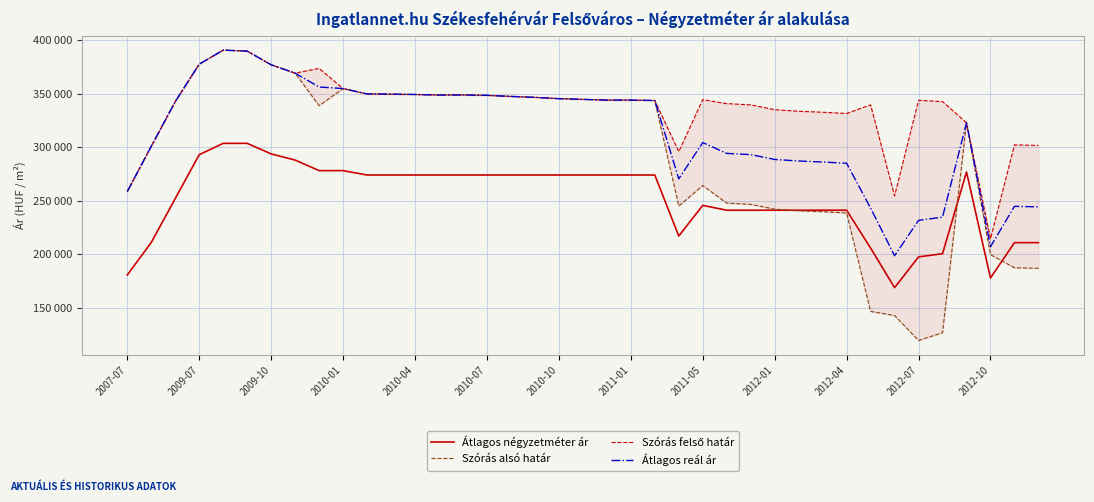

How many data points in Szórás felső határ are above 344148?

18